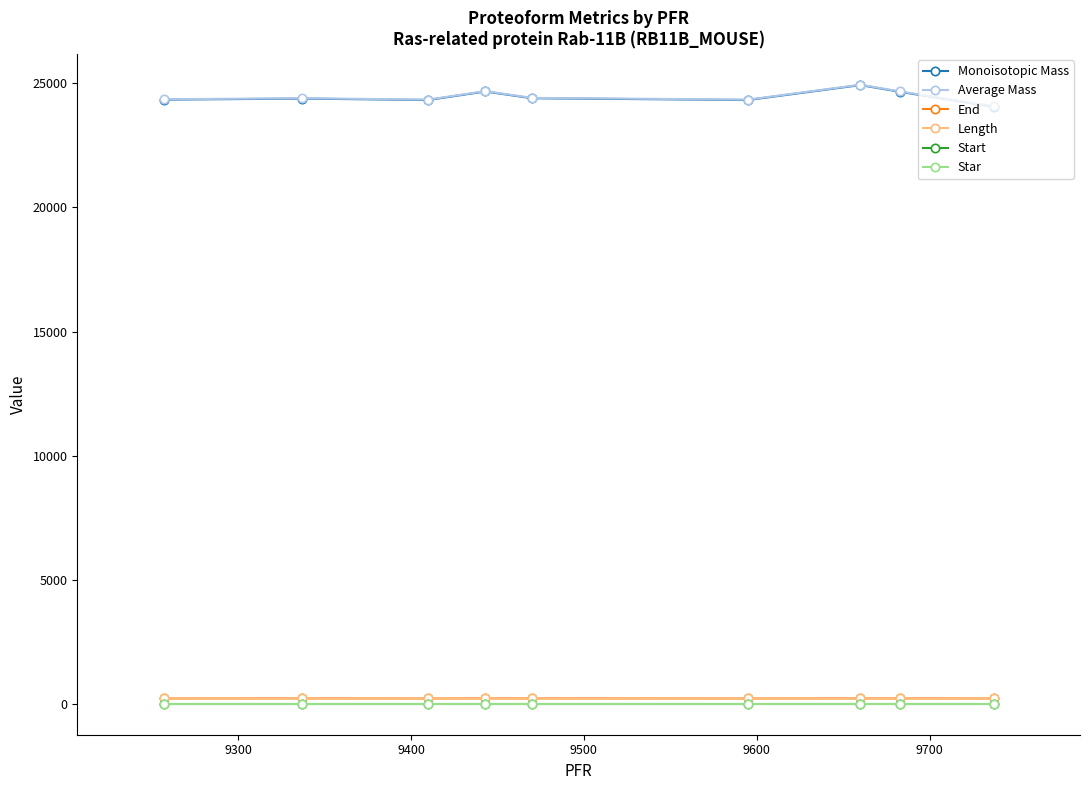

Which series has the largest total across all categories?

Average Mass